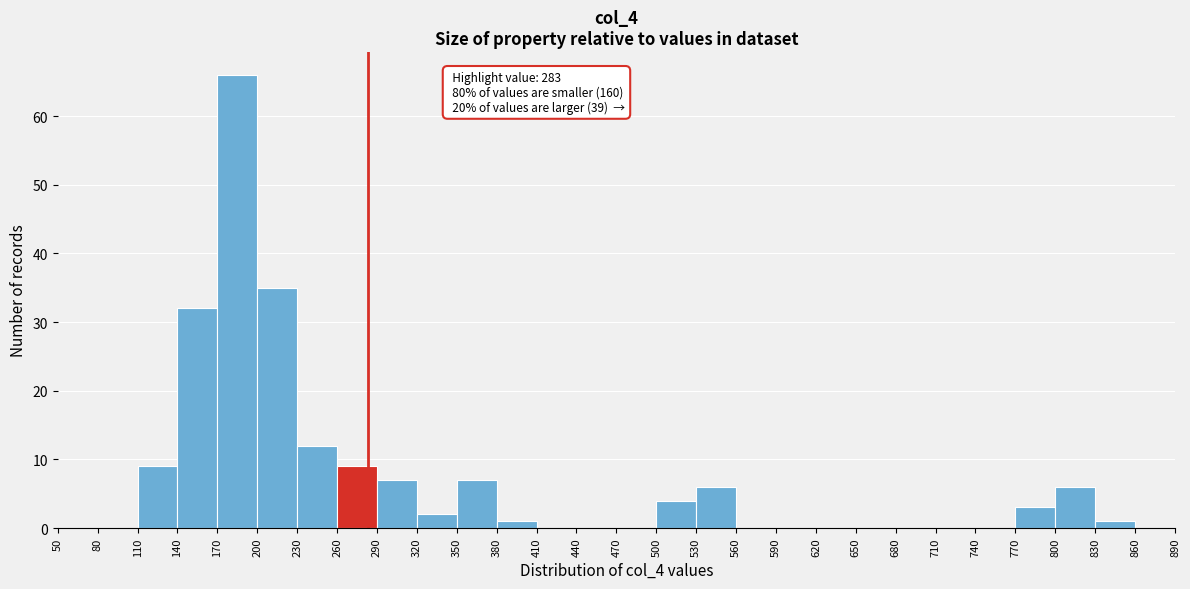

Over which range of the x-axis is the bar tallest?

170 to 200